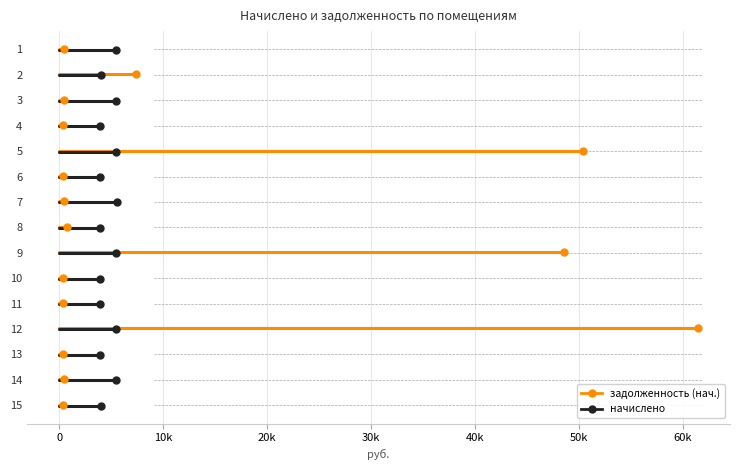

True or false: начислено has a value of 0.0 at 0.

False